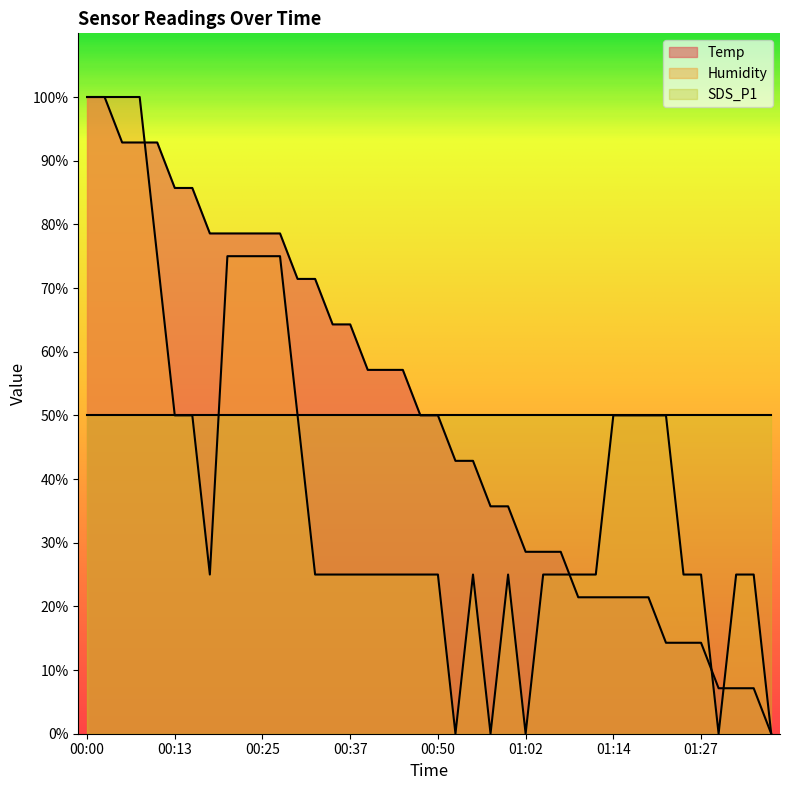

What is the sum of all Temp values?

2000.0